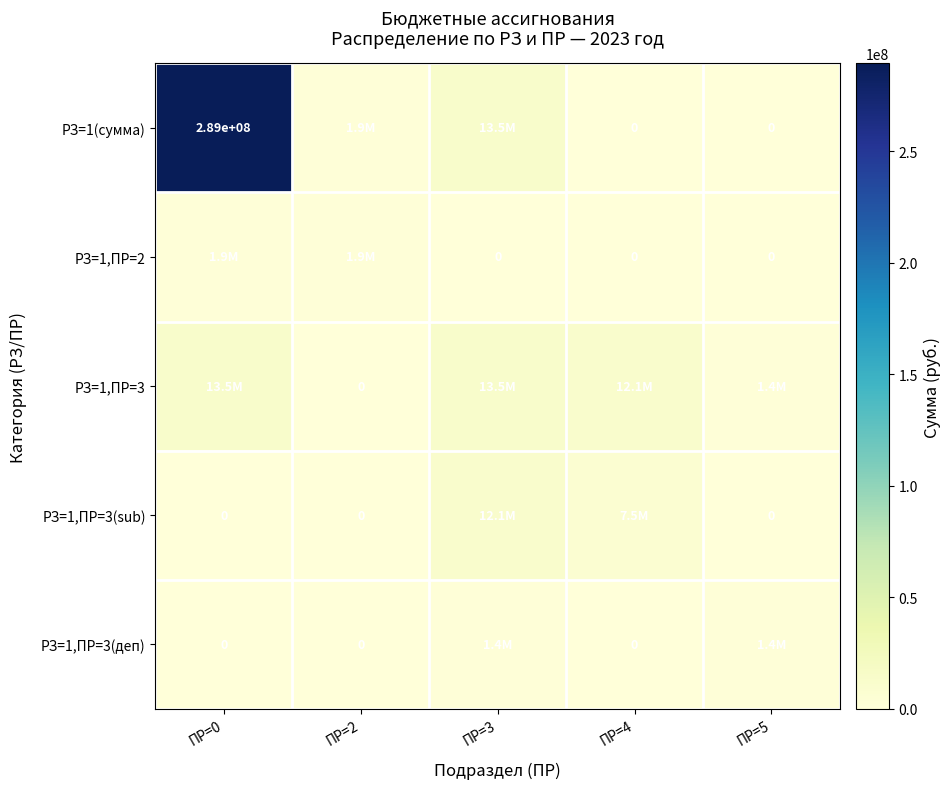

The value of РЗ=1,ПР=3(sub) at ПР=3 is 5466093.3. True or false?

False